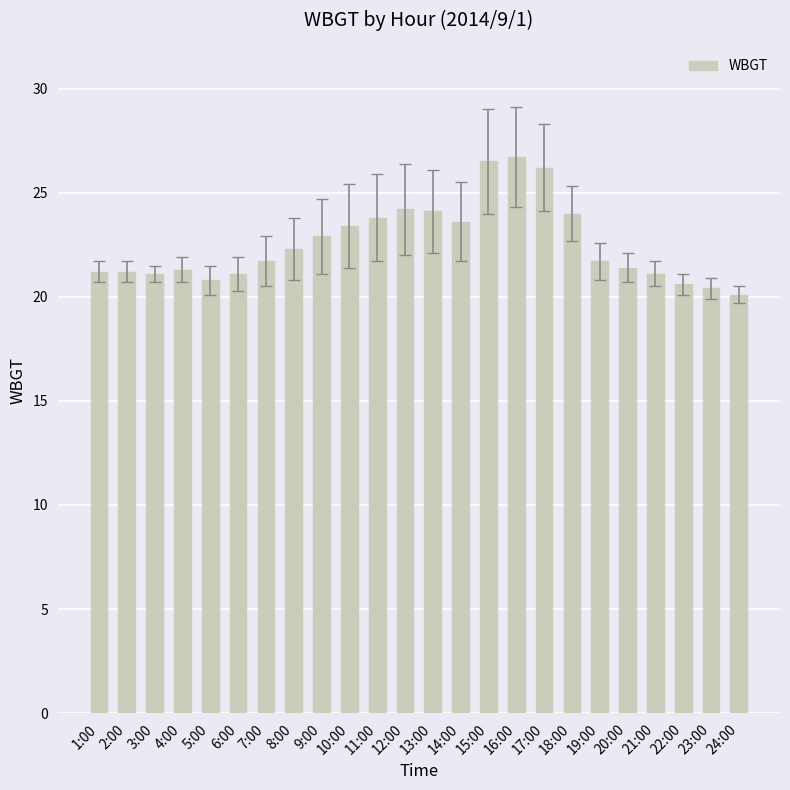

The value at 13:00 is 41.0. True or false?

False